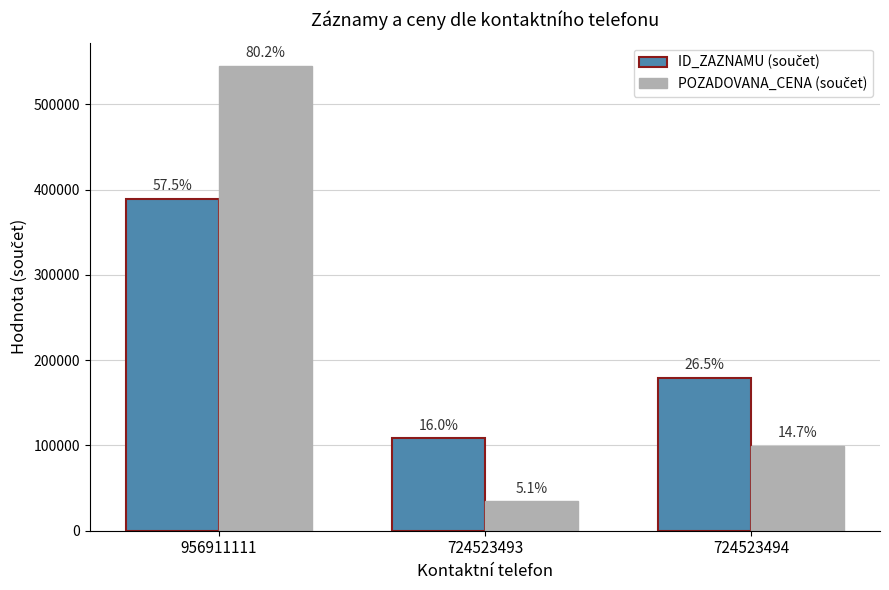

Read the POZADOVANA_CENA (součet) value at 724523494.

99780